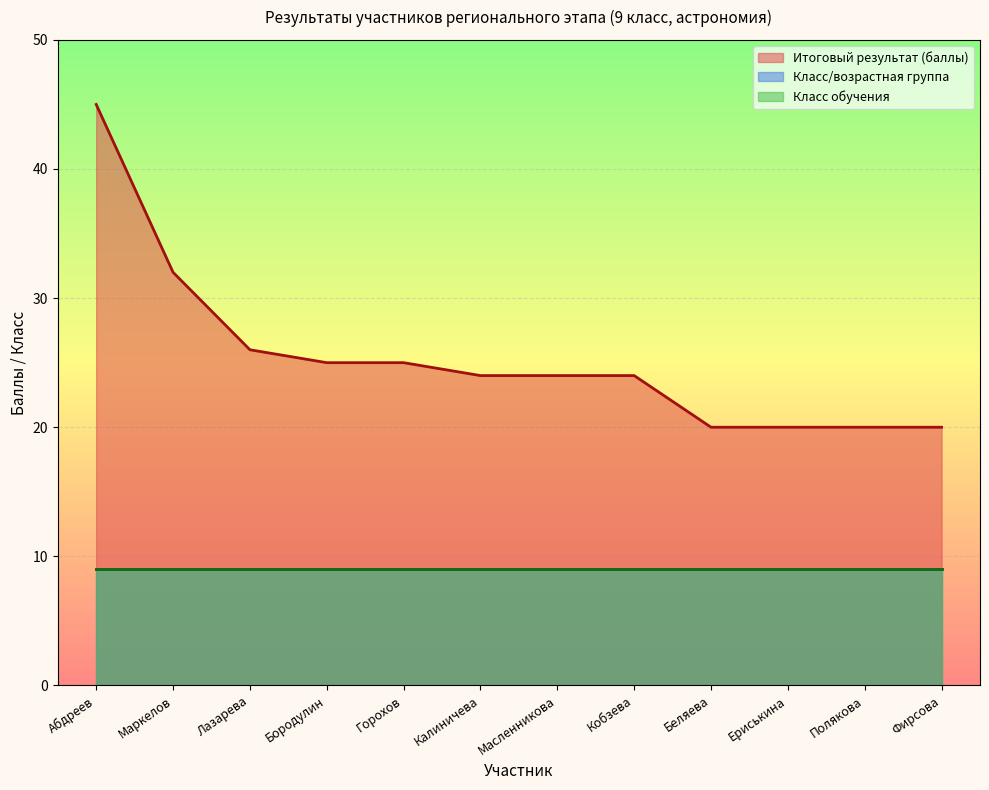

What is the sum of all Класс/возрастная группа values?

108